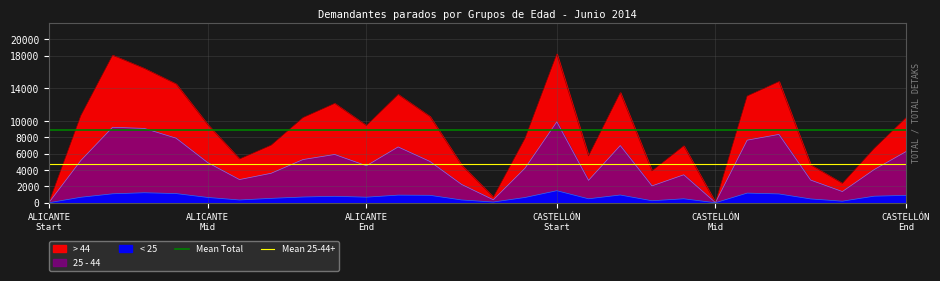

What is the highest value of the Mean Total series?

8964.6